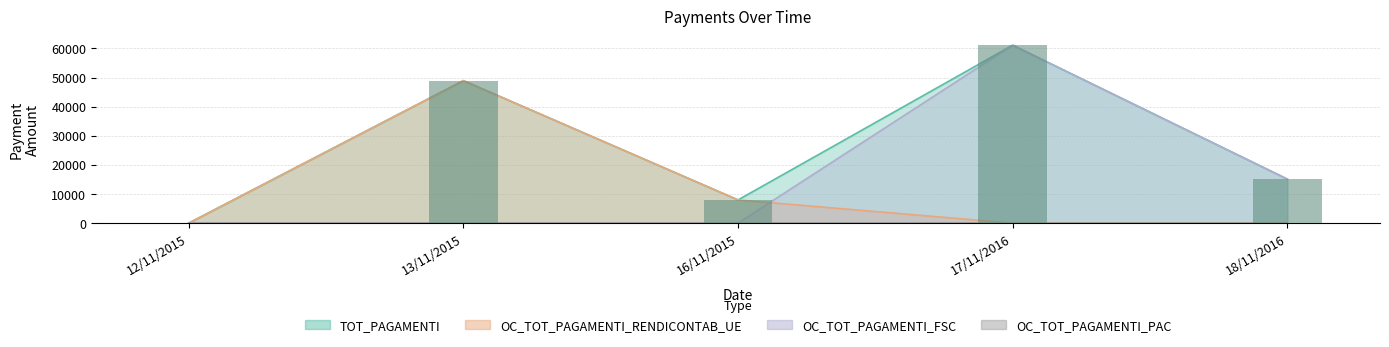

Between 13/11/2015 and 18/11/2016, which is larger?

13/11/2015